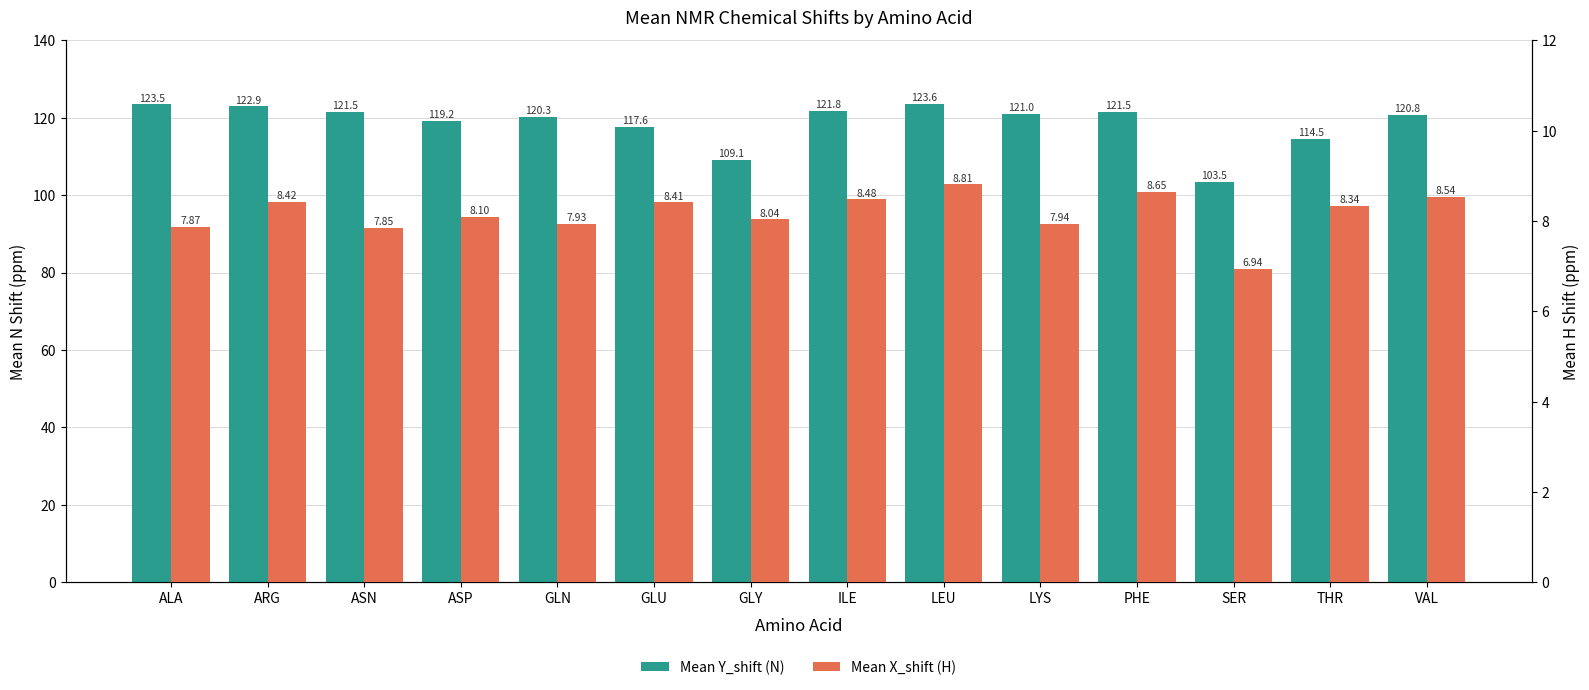

What is the maximum value for Mean Y_shift (N)?

123.6